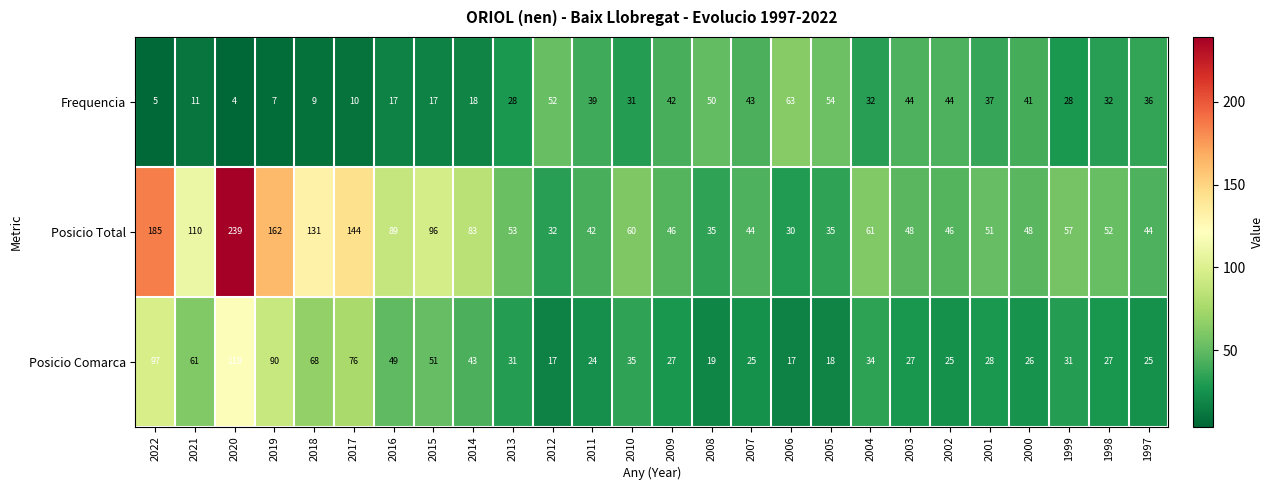

Where does the Frequencia series first go above 32?

2012